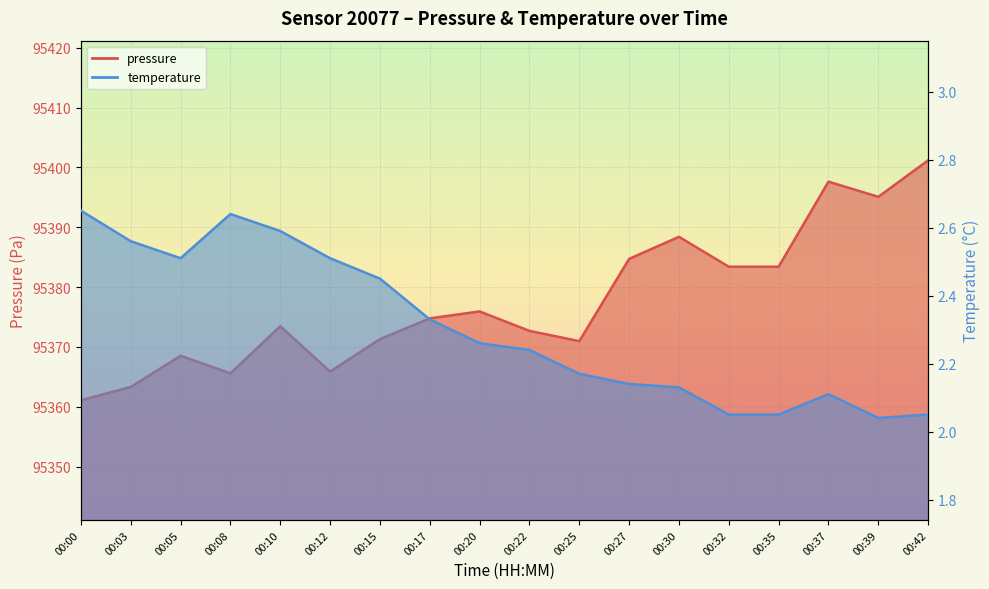

Which label corresponds to the largest value in the chart?

00:42